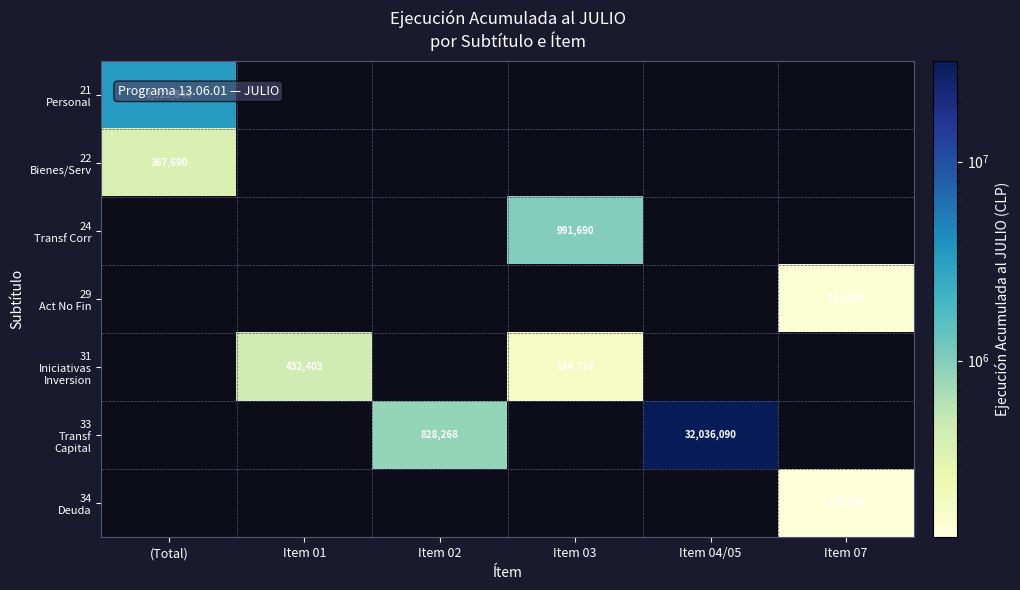

What is the spread (max minus min) of values at (Total)?

2956154.0